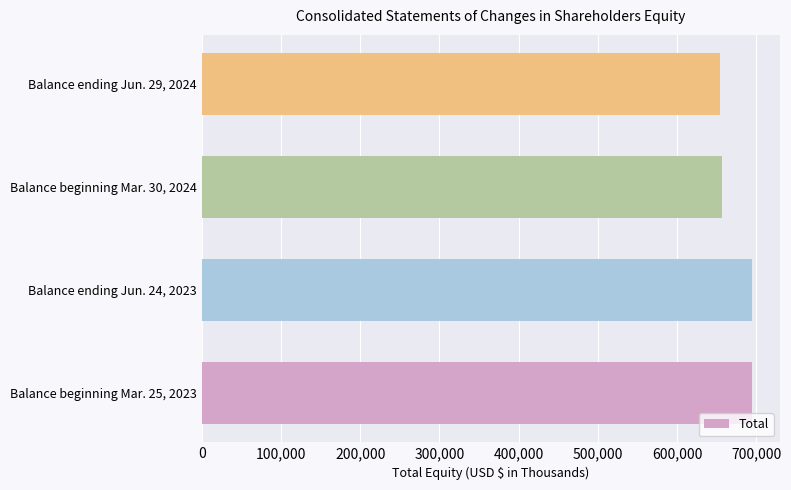

Approximately how many times larger is the value at Balance ending Jun. 29, 2024 compared to Balance ending Jun. 24, 2023?

0.9